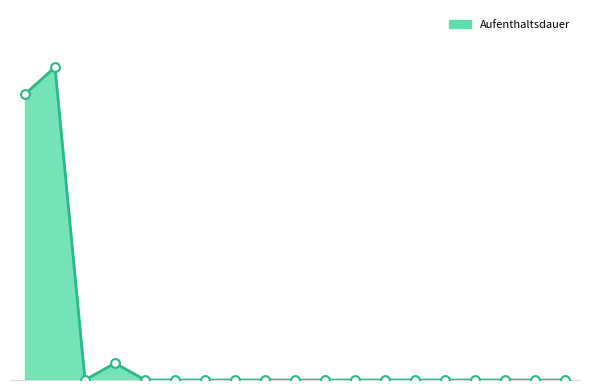

Does the chart have visible grid lines?

No